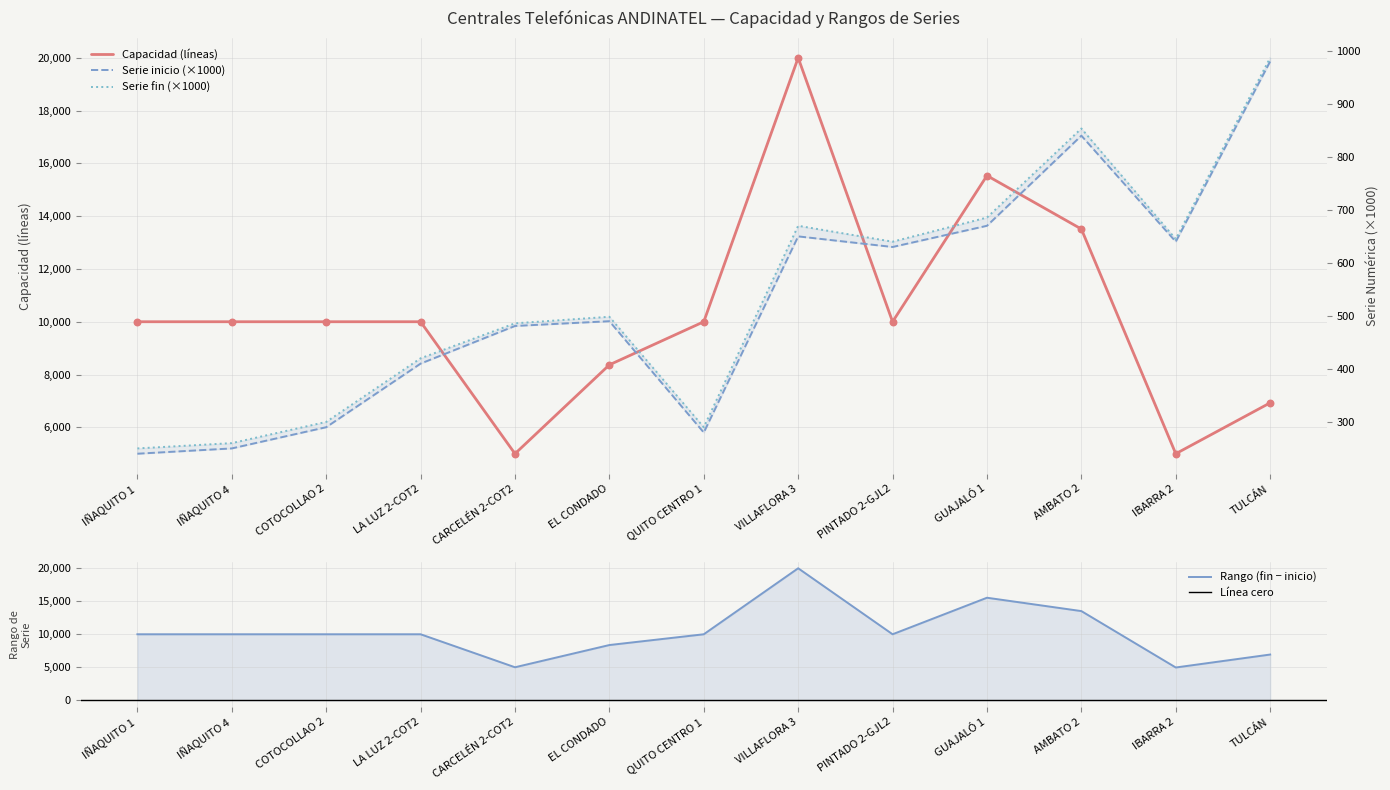

Which series has the largest Y range (max minus min)?

Capacidad (líneas)